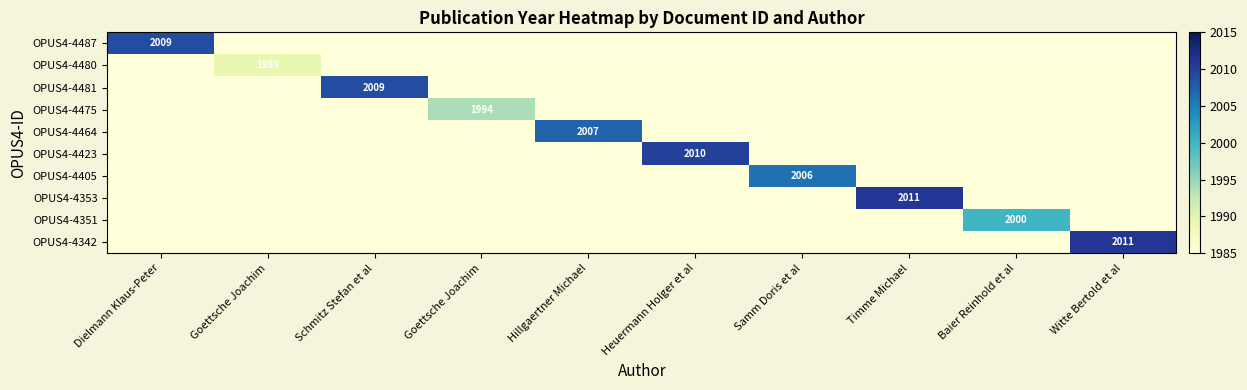

The OPUS4-4405 series shows 3265 at Dielmann Klaus-Peter. True or false?

False